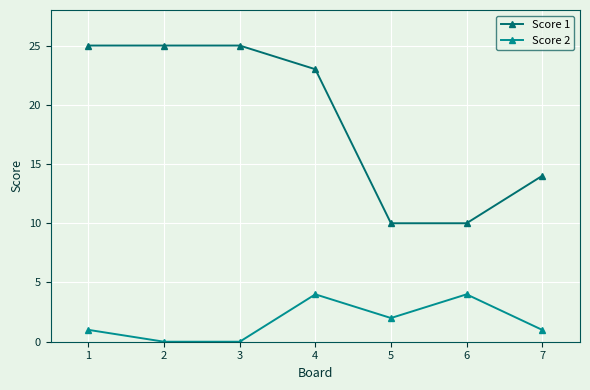

True or false: Score 2 and Score 1 cross at least once.

False